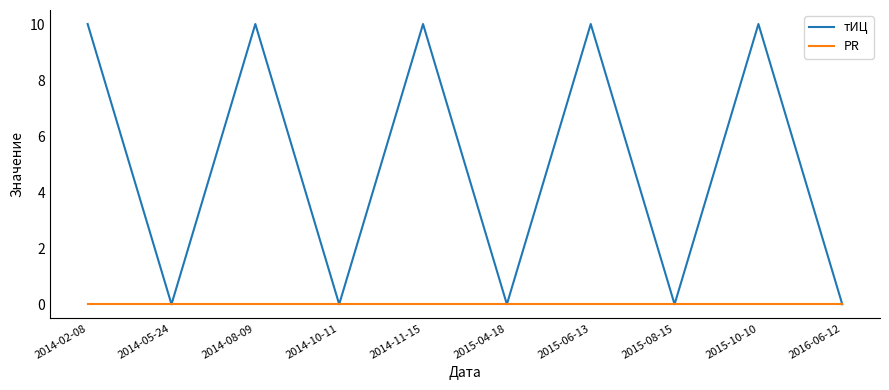

Which series has the largest total across all categories?

тИЦ